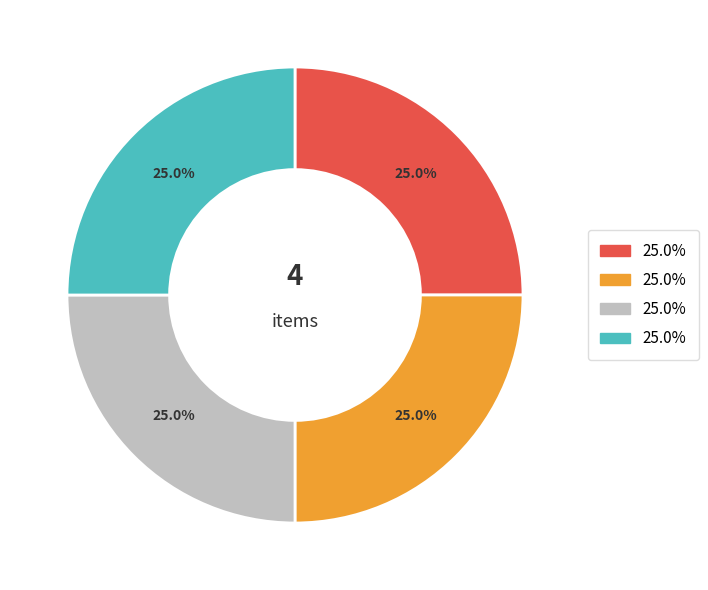

Is there a majority slice in this chart?

No